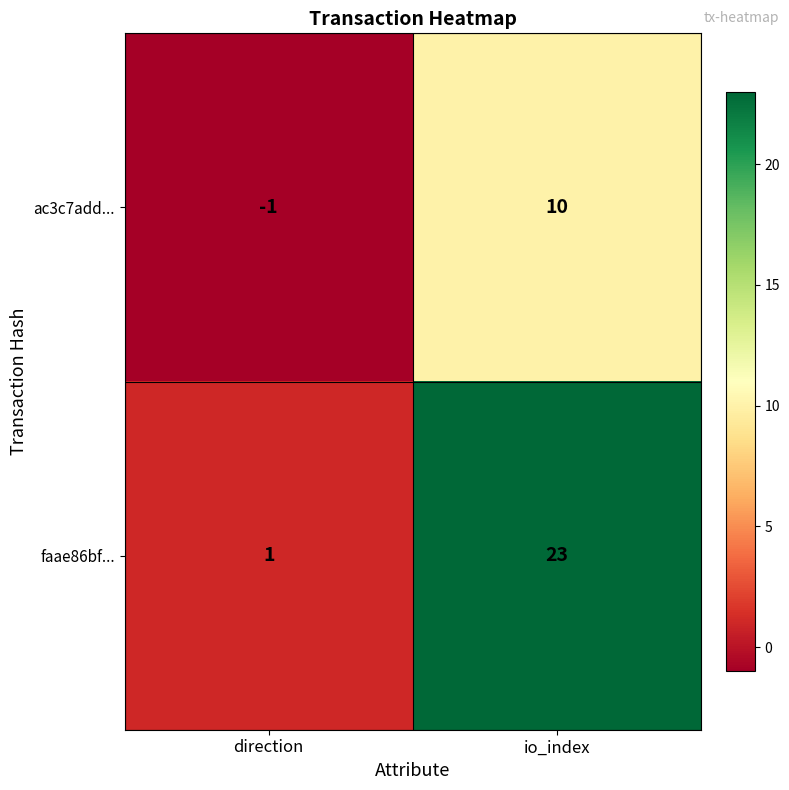

Rank the series by their average value, from highest to lowest.

faae86bf..., ac3c7add...